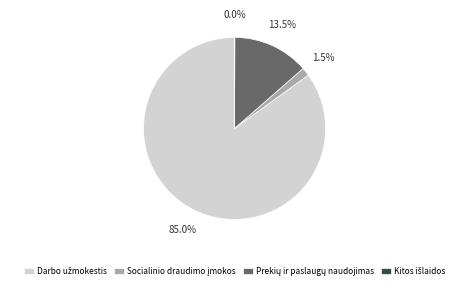

True or false: Socialinio draudimo įmokos accounts for 7% of the total.

False